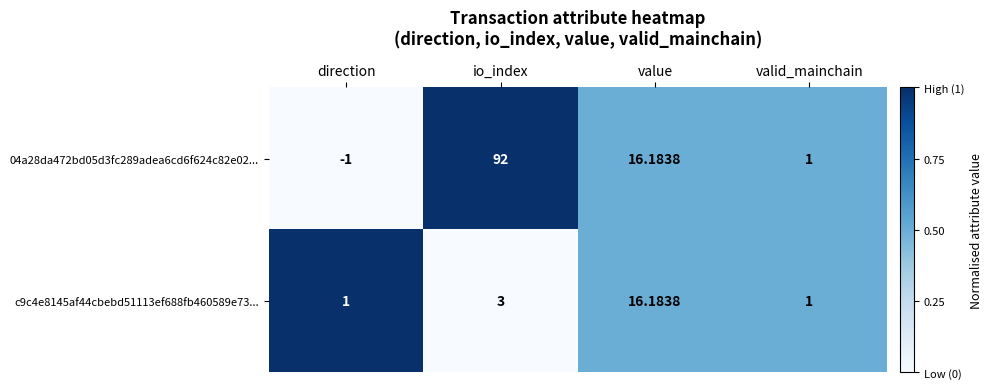

Which series changed the most between direction and io_index?

04a28da472bd05d3fc289adea6cd6f624c82e02...